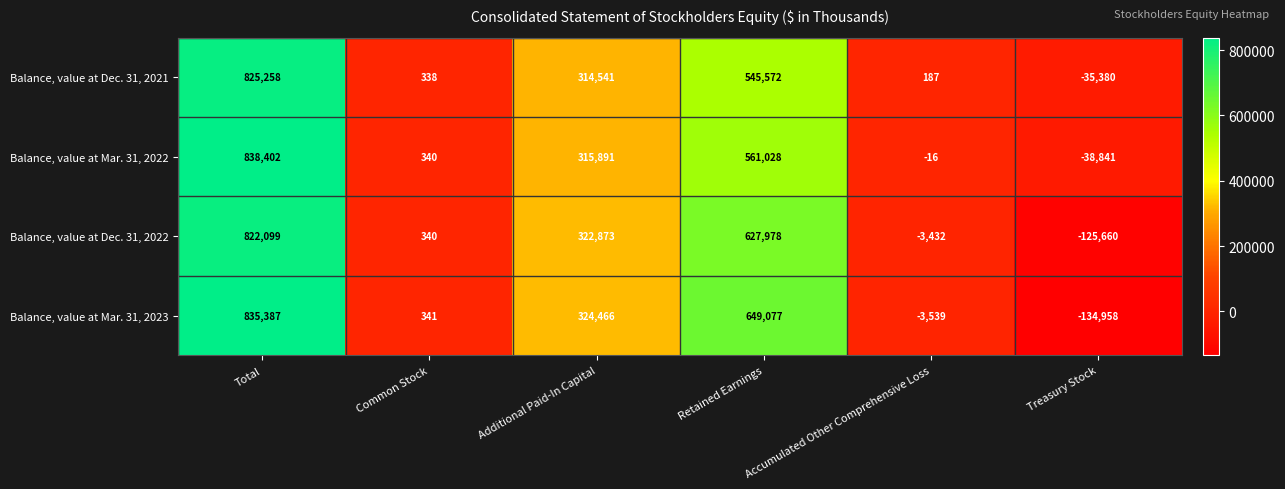

Rank the series by their average value, from highest to lowest.

Balance, value at Mar. 31, 2022, Balance, value at Mar. 31, 2023, Balance, value at Dec. 31, 2021, Balance, value at Dec. 31, 2022